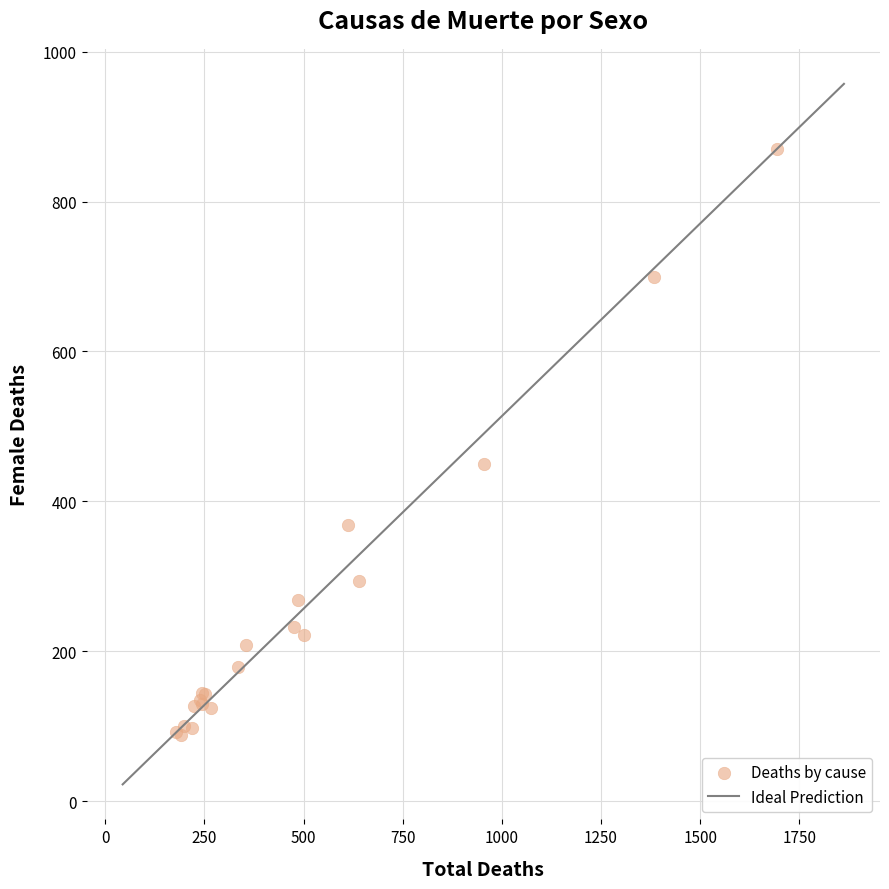

What Y value in the scatter plot is closest to 479?

450